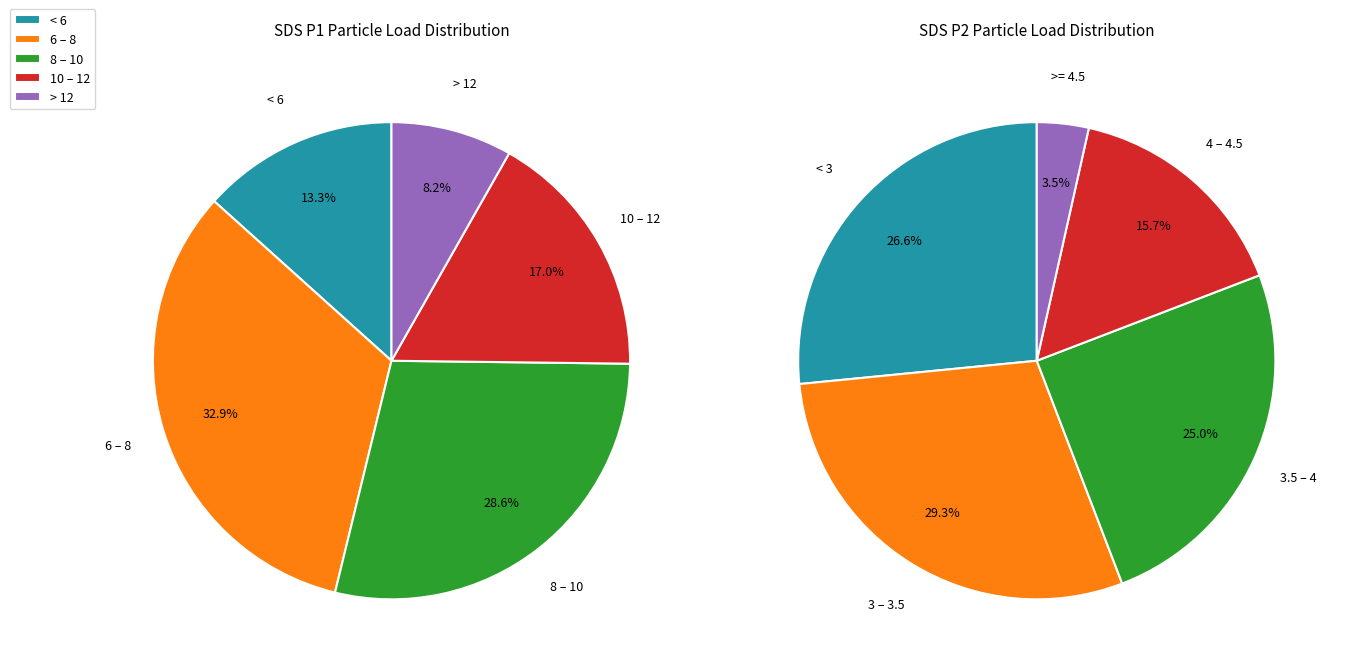

What is the largest slice in the pie chart?

33